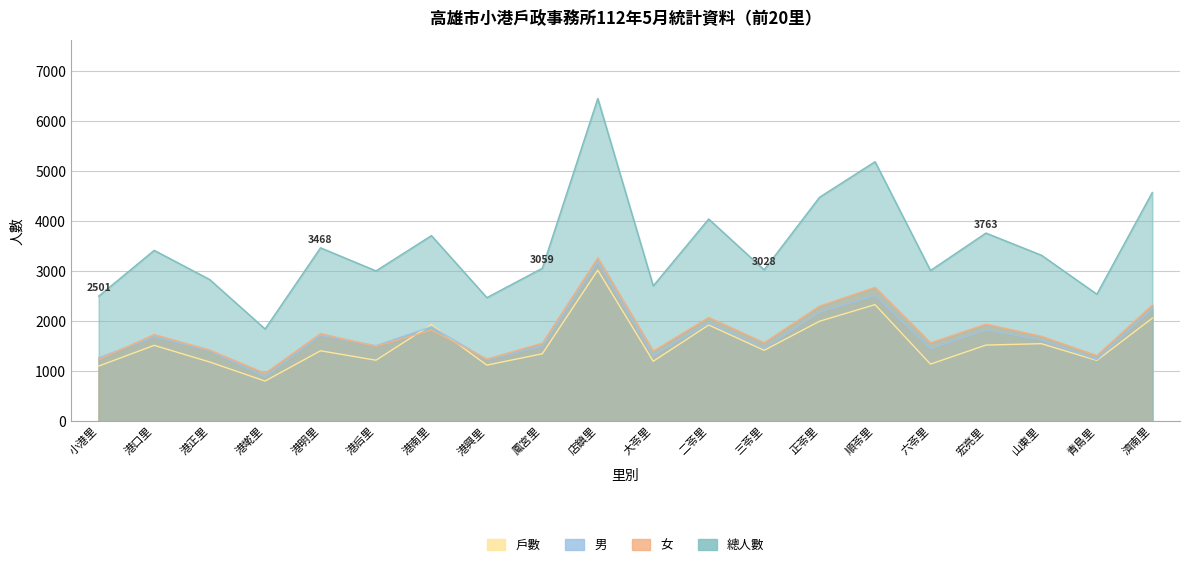

Rank the series at 港墘里 from highest to lowest value.

總人數, 女, 男, 戶數